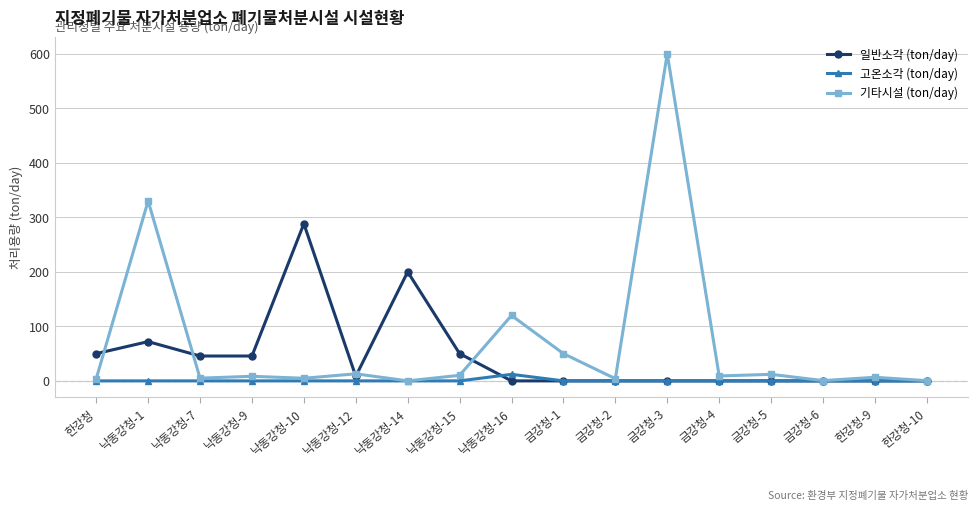

What is the highest value of the 기타시설 (ton/day) series?

600.0